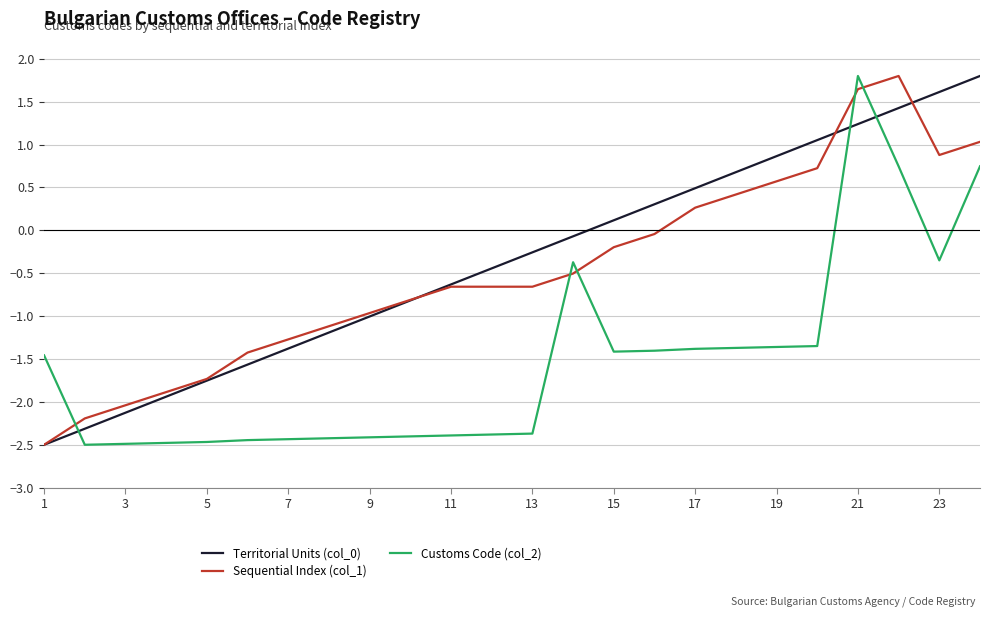

At how many categories does at least one series exceed 1?

5